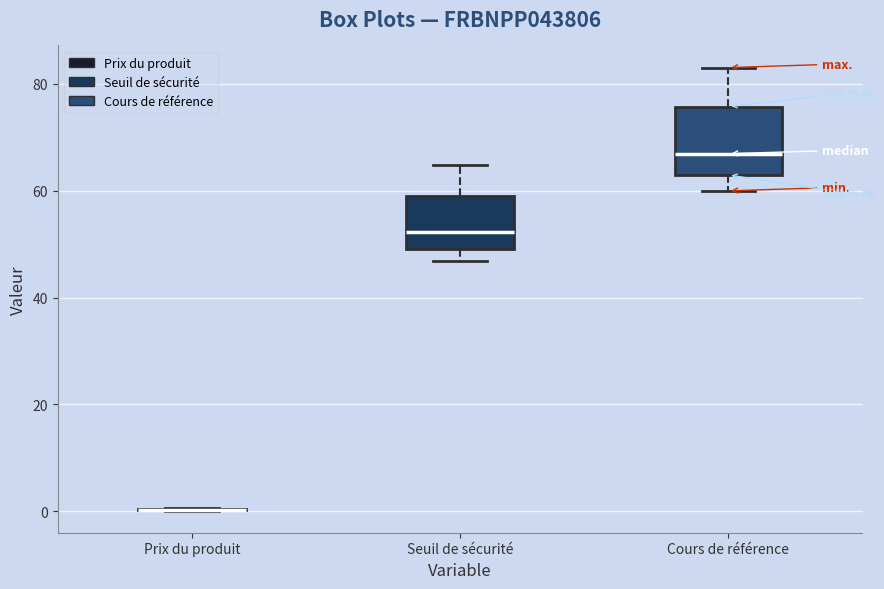

Reading left to right, transcribe this box plot: for each box, give where its median line is, the range the box spans, and where its two whiskers end, as read against the y-axis. The values are not printed on the chart, so give them approximately, as read against the axis.

Prix du produit: box collapsed to a line at 0, whiskers 0 to 0
Seuil de sécurité: median 52, box 50 to 60, whiskers 46 to 64
Cours de référence: median 66, box 62 to 76, whiskers 60 to 84